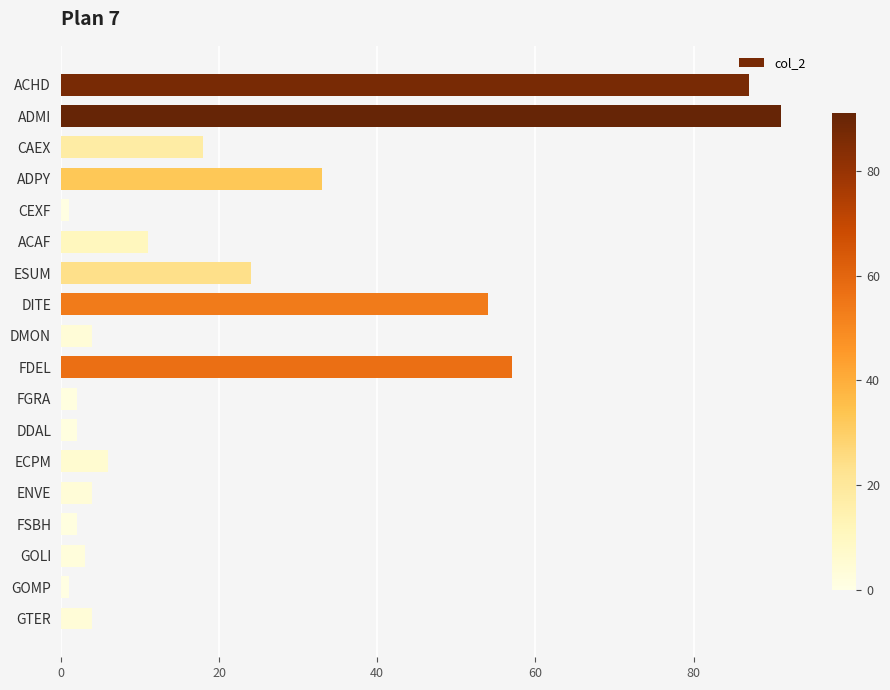

Which label corresponds to the largest value in the chart?

ADMI